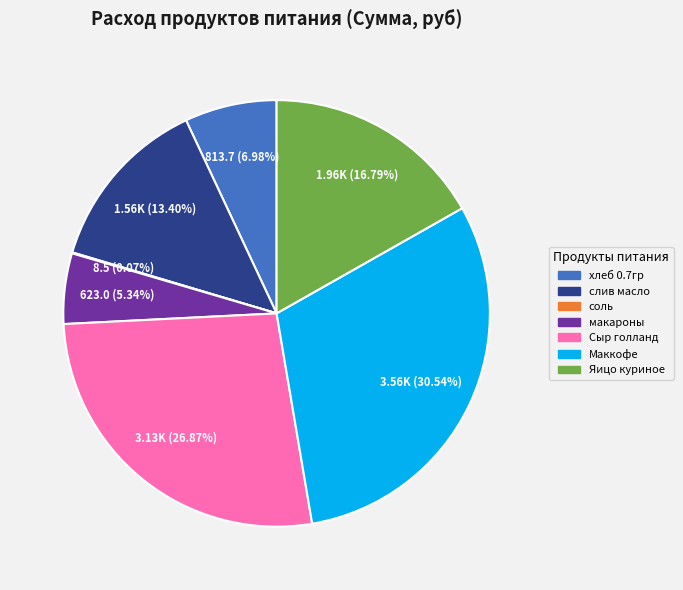

Is there any slice that represents more than half of the pie?

No